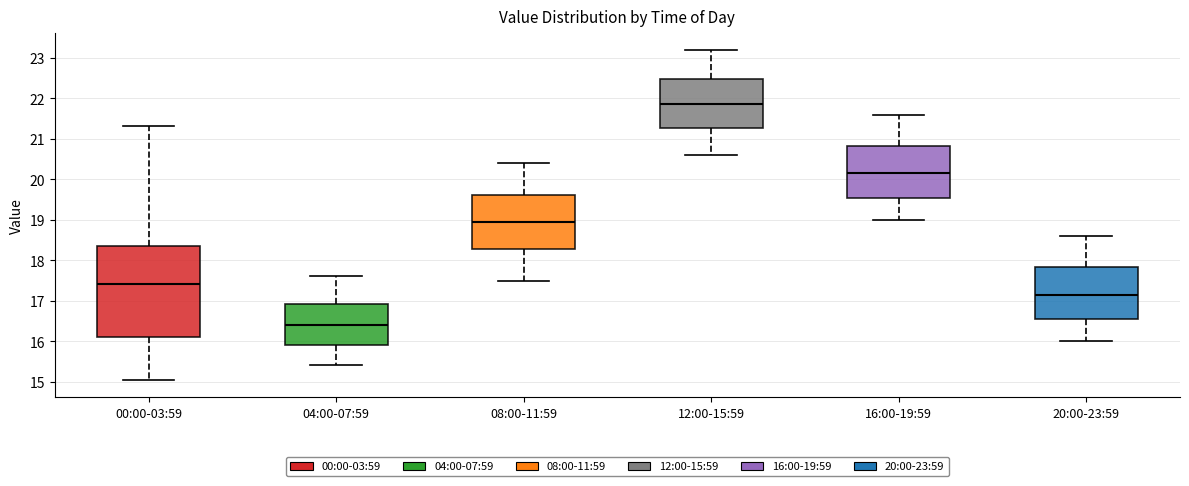

Which box is the tallest, from its lower edge to its upper edge?

00:00-03:59